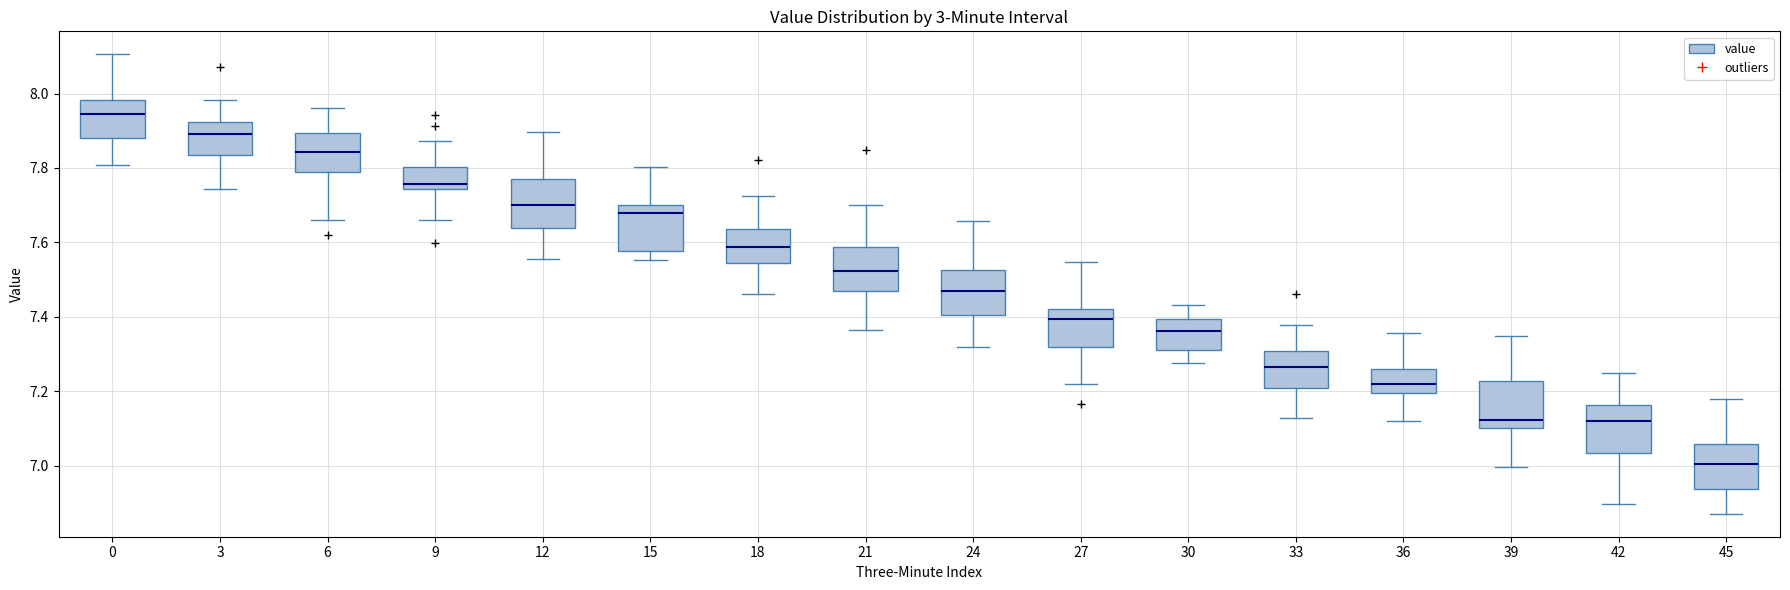

Which box has the highest median line?

0